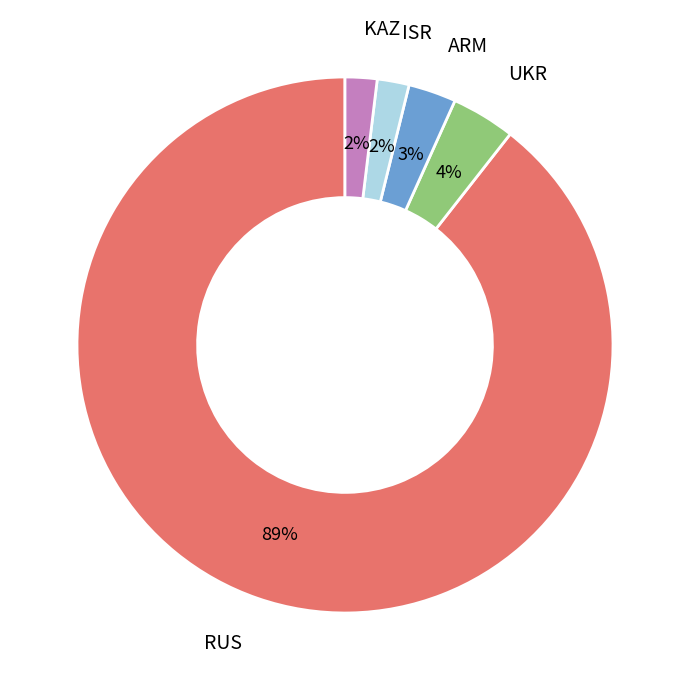

Do UKR and ISR together represent more than half of the pie?

No